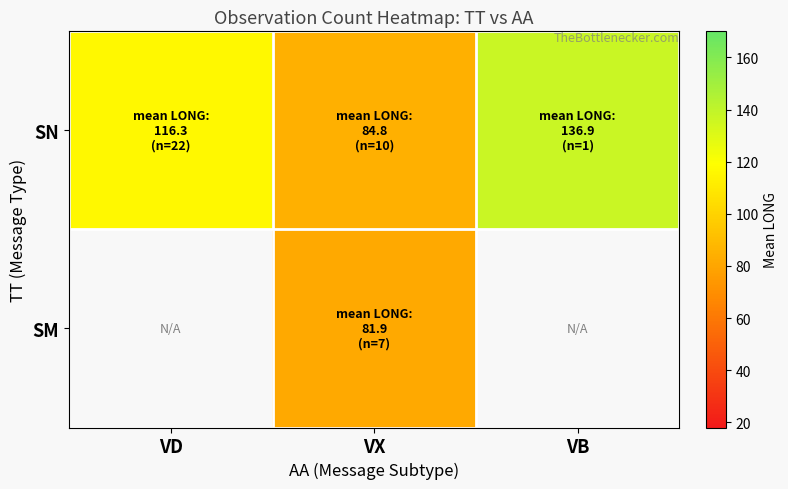

Rank the series by their maximum value, from highest to lowest.

SN, SM